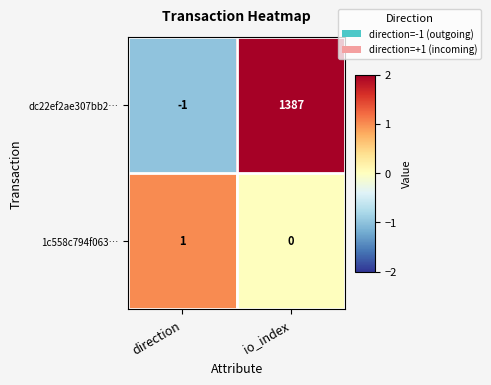

List the labels in order of 1c558c794f063… value, smallest first.

io_index, direction